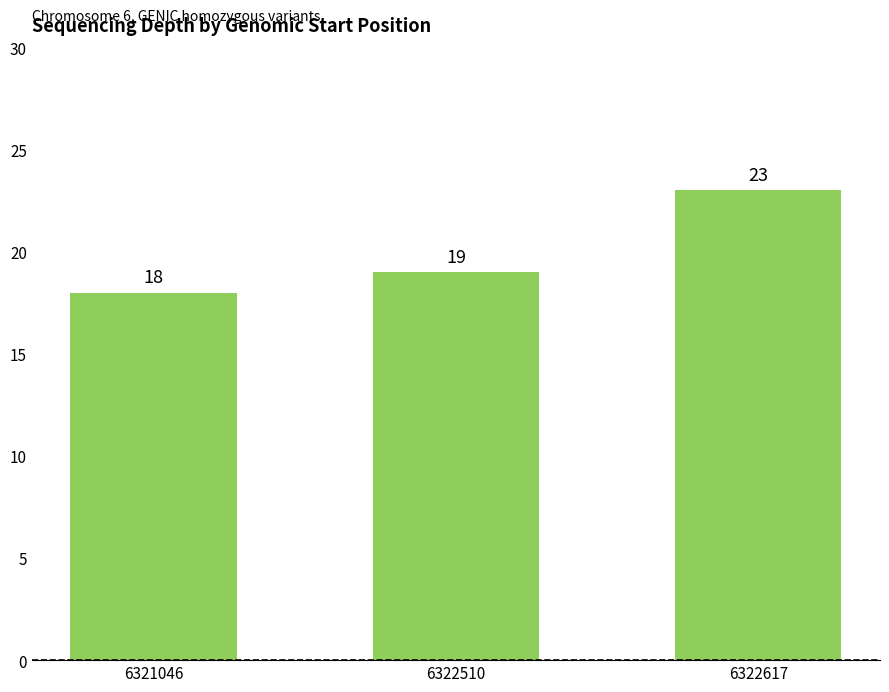

The chart shows a value of 34 at 6322617. True or false?

False